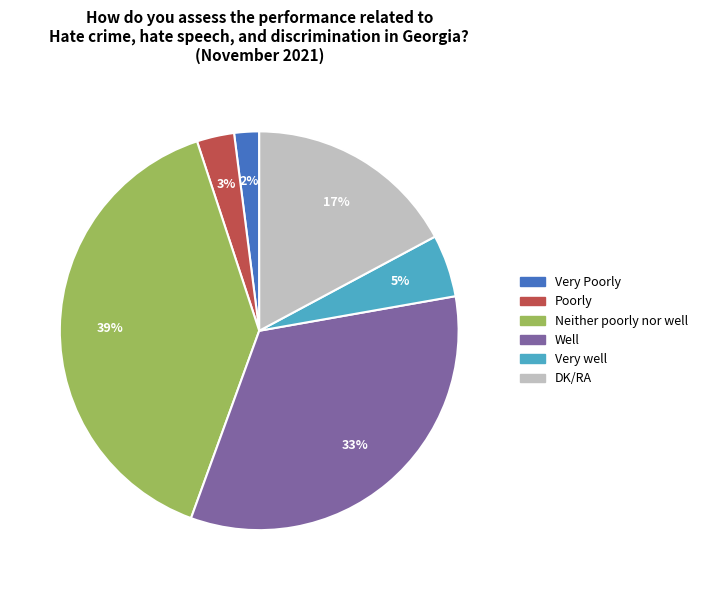

How many segments does this pie chart have?

6